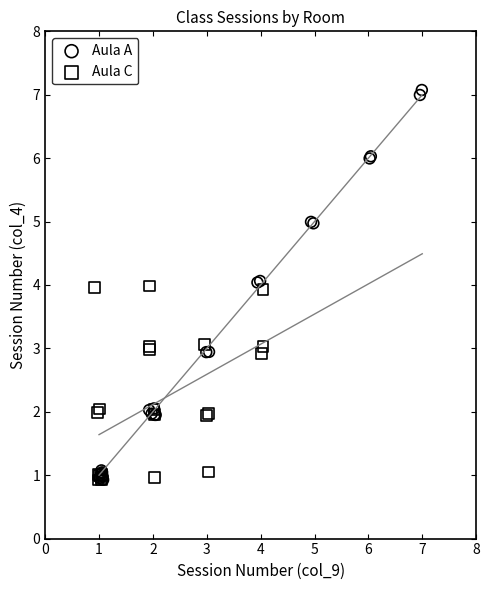

Which series contains the highest Y value?

Aula A